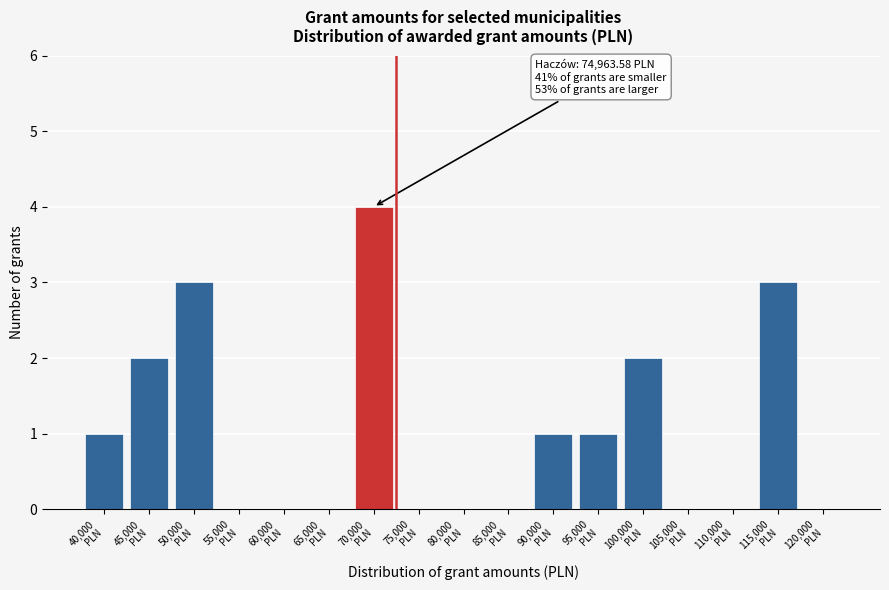

What is the sum of all values?

17